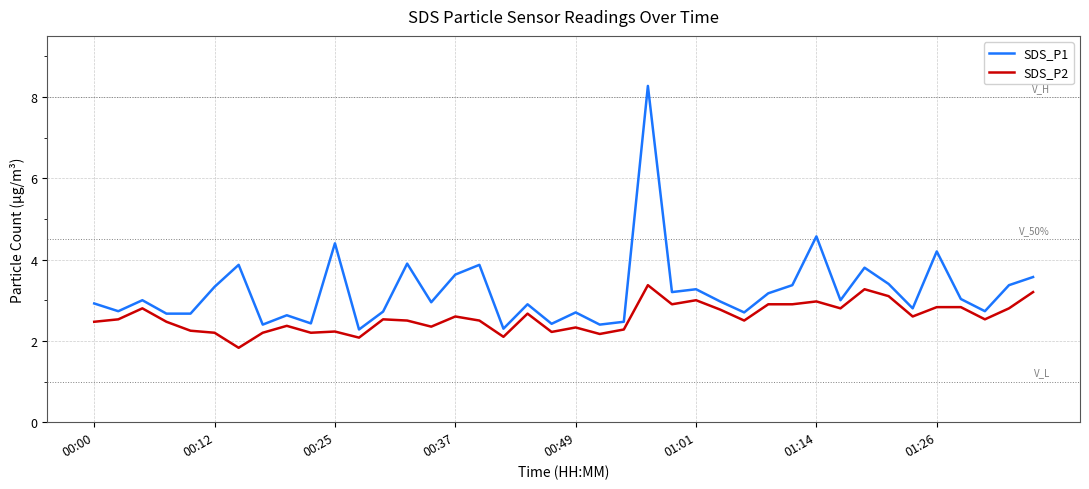

What is the difference between the maximum and minimum values in the SDS_P1 series?

6.0